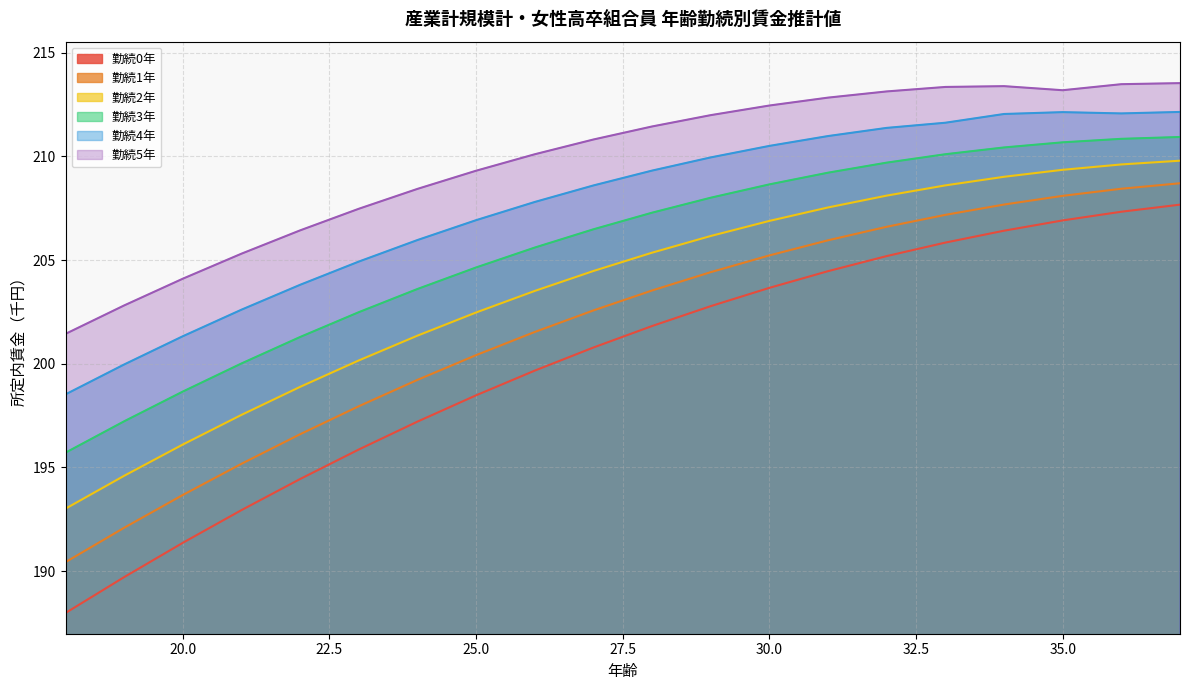

At which category does the chart reach its minimum across all series?

18